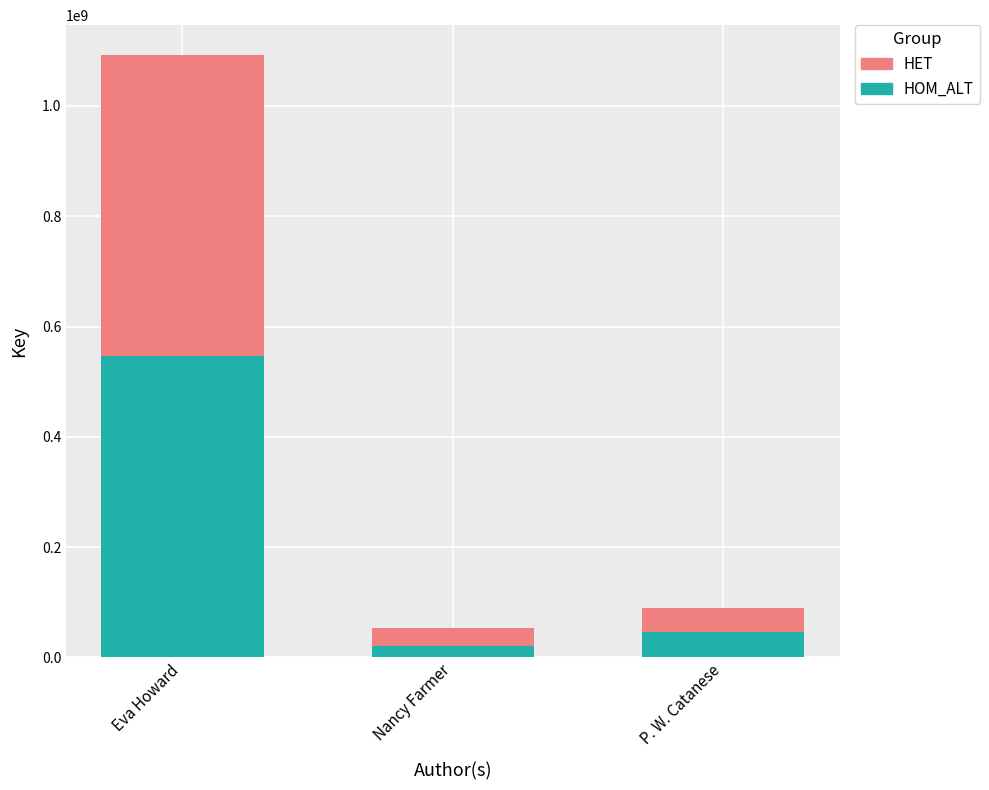

How many data points does each series have?

3